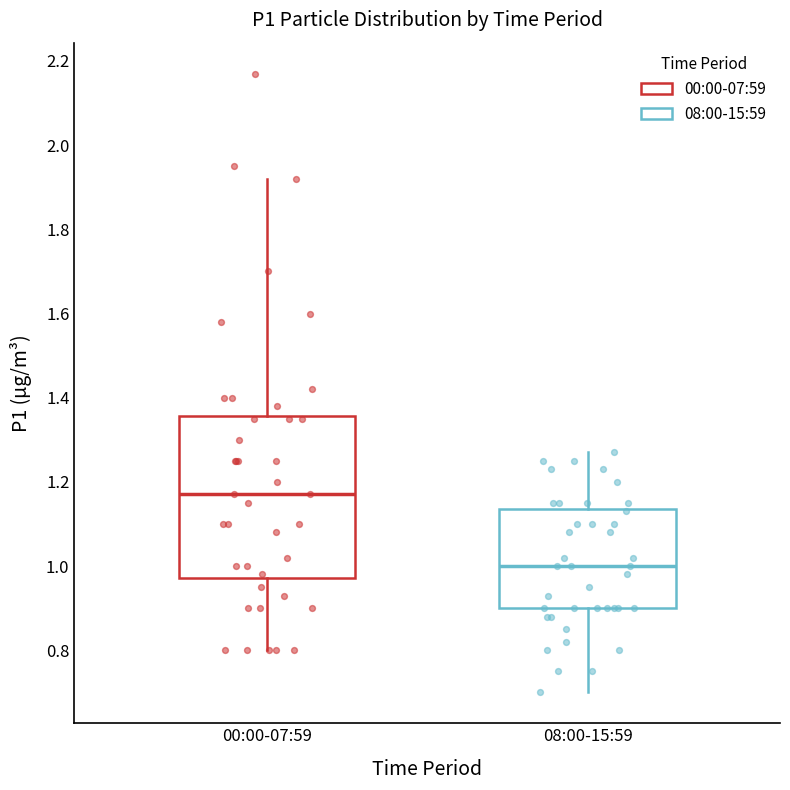

Reading left to right, transcribe this box plot: for each box, give where its median line is, the range the box spans, and where its two whiskers end, as read against the y-axis. The values are not printed on the chart, so give them approximately, as read against the axis.

00:00-07:59: median 1.18, box 0.98 to 1.36, whiskers 0.80 to 1.92
08:00-15:59: median 1.00, box 0.90 to 1.14, whiskers 0.70 to 1.28